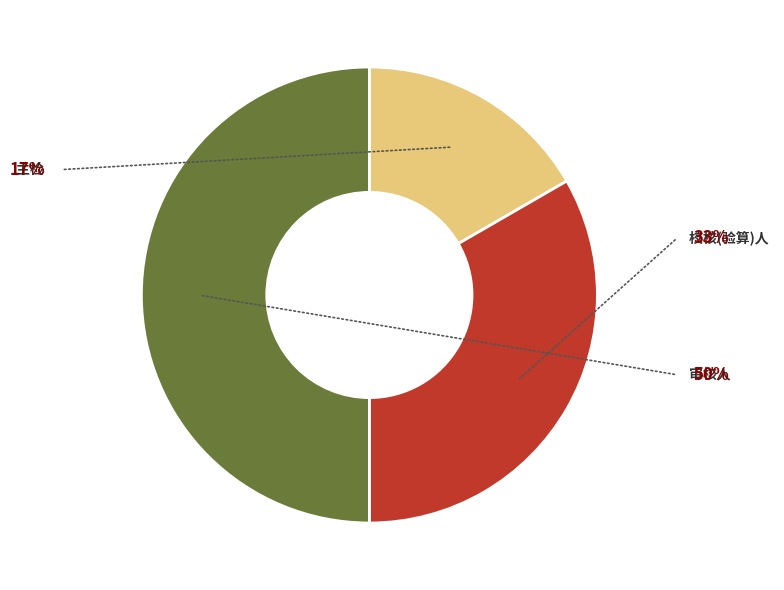

To the nearest percent, what is the average slice percentage?

33%